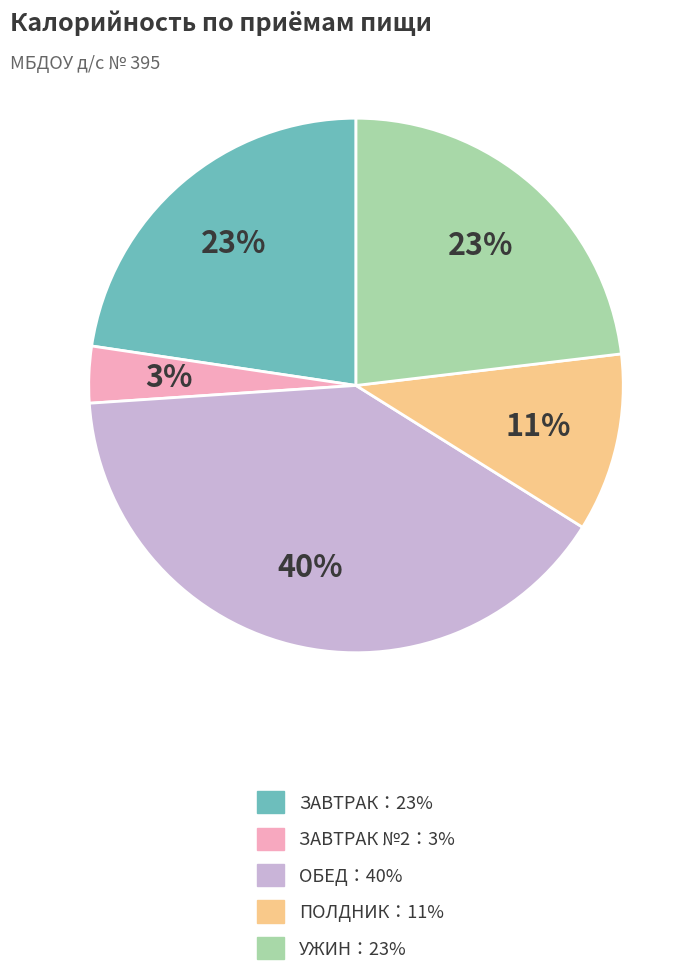

To the nearest percent, what is the difference between the largest and smallest slice percentages?

37%